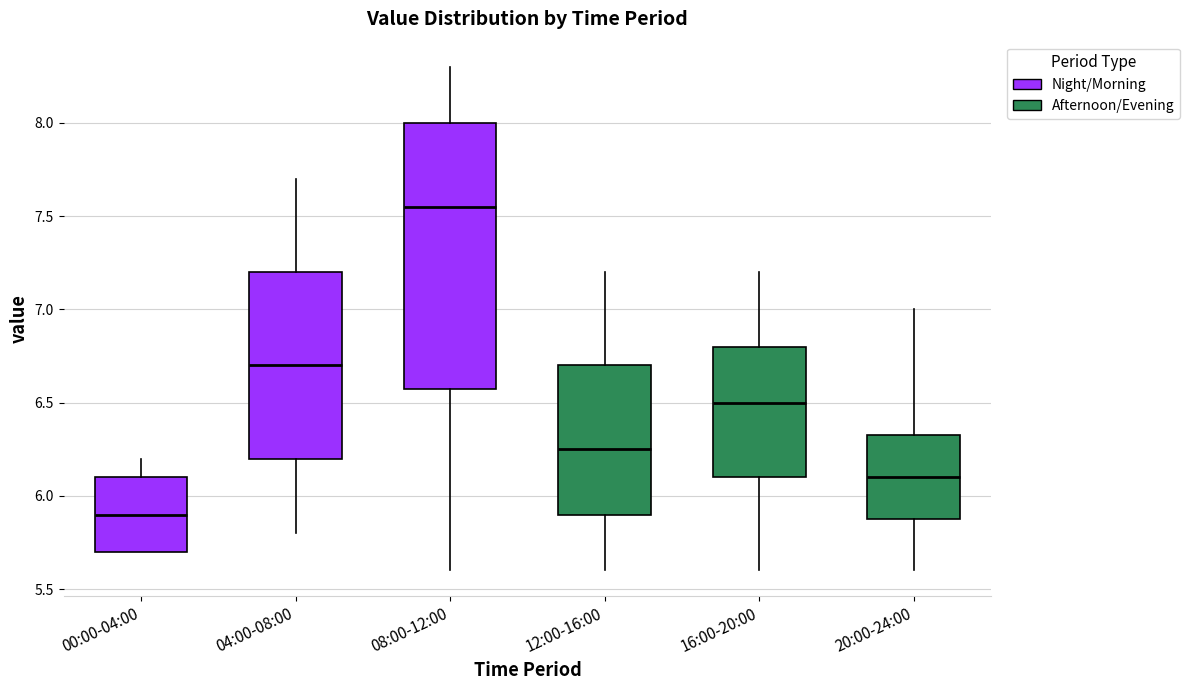

Which box has the highest median line?

08:00-12:00